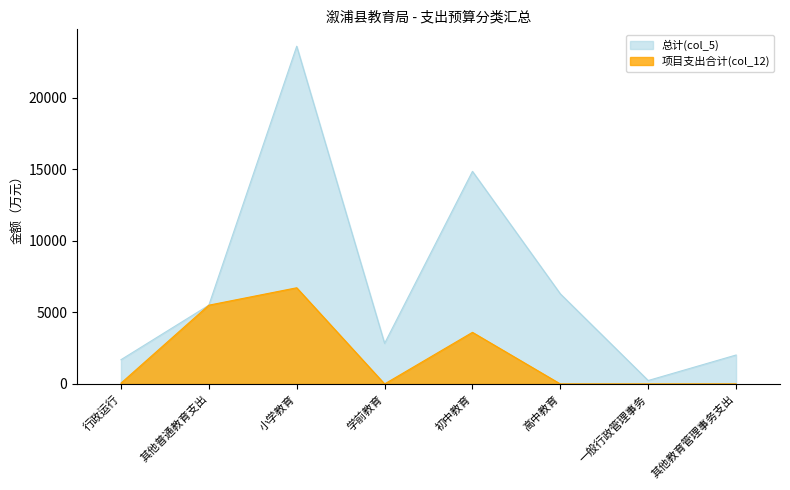

At which category does 总计(col_5) reach its first local peak?

小学教育